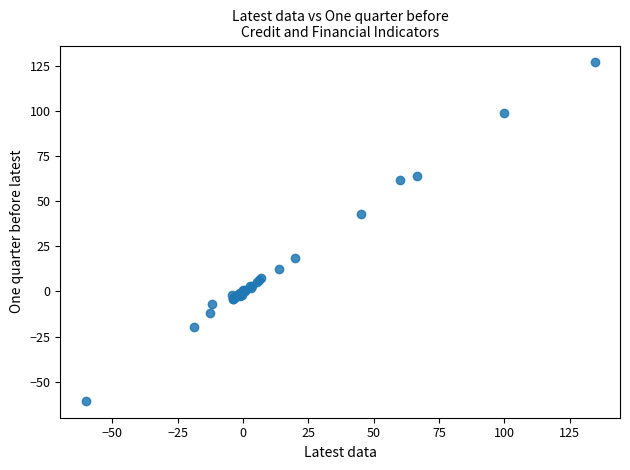

What Y value in the scatter plot is closest to 33?

43.0